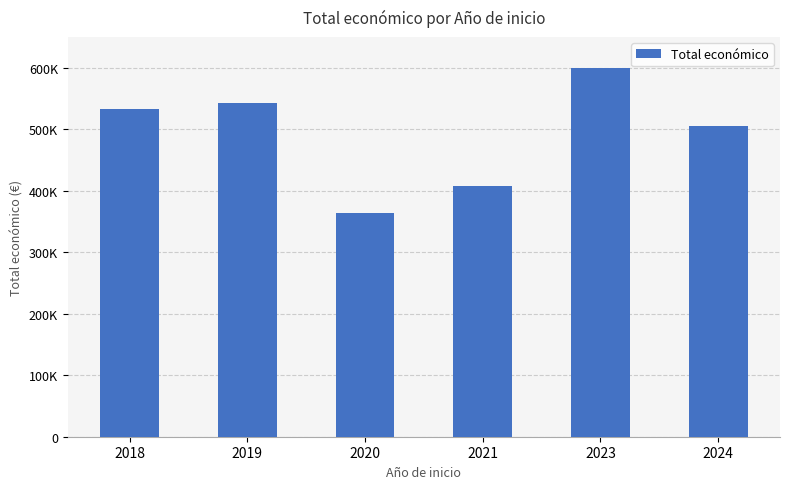

Reading right to left, extract all data points from this chart.

2024=505863	2023=598909	2021=407980	2020=363424	2019=543404	2018=533272